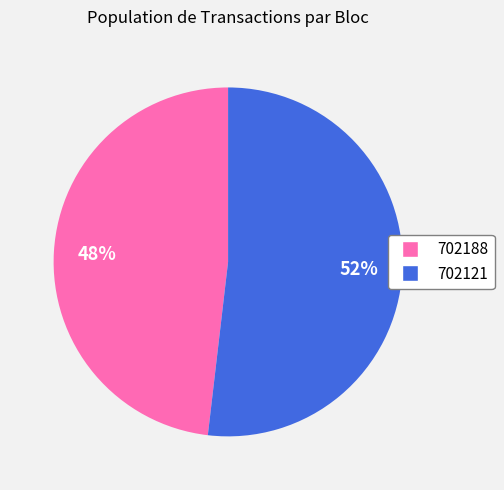

Which slice represents more than half of the pie?

702121